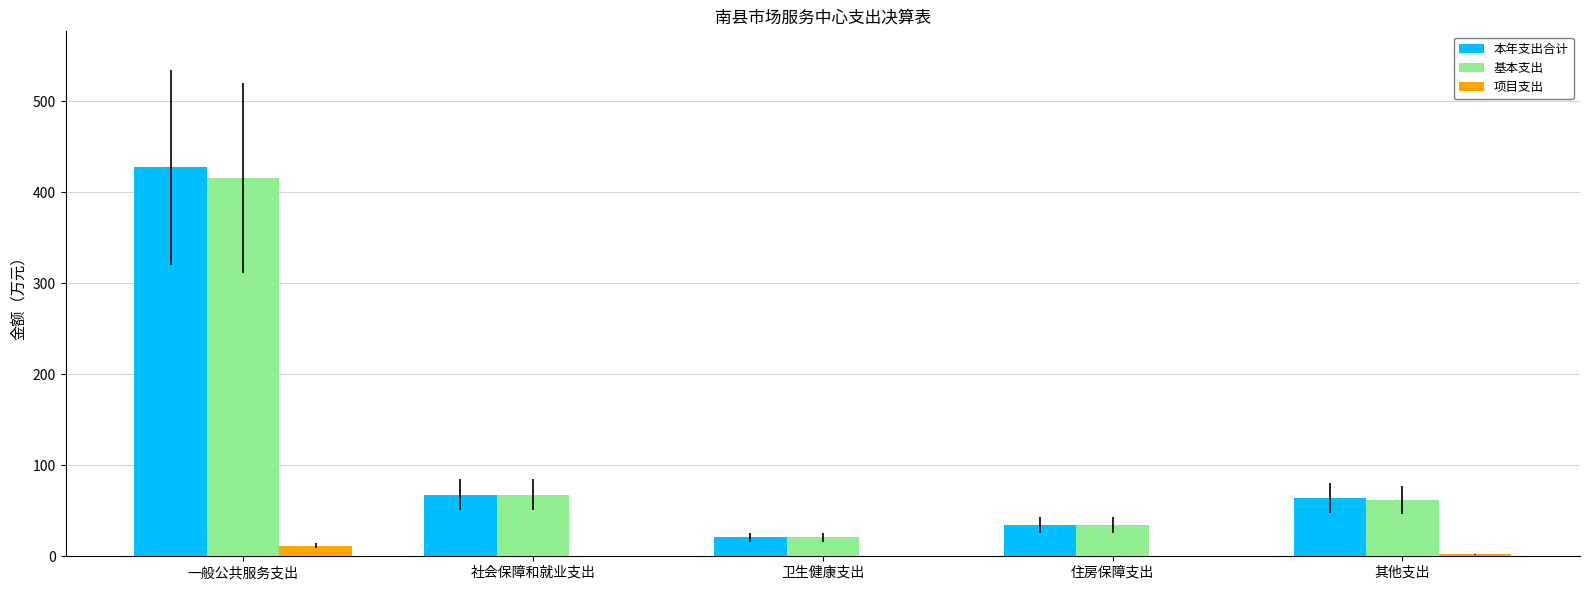

What are all the series names shown in the legend?

本年支出合计, 基本支出, 项目支出